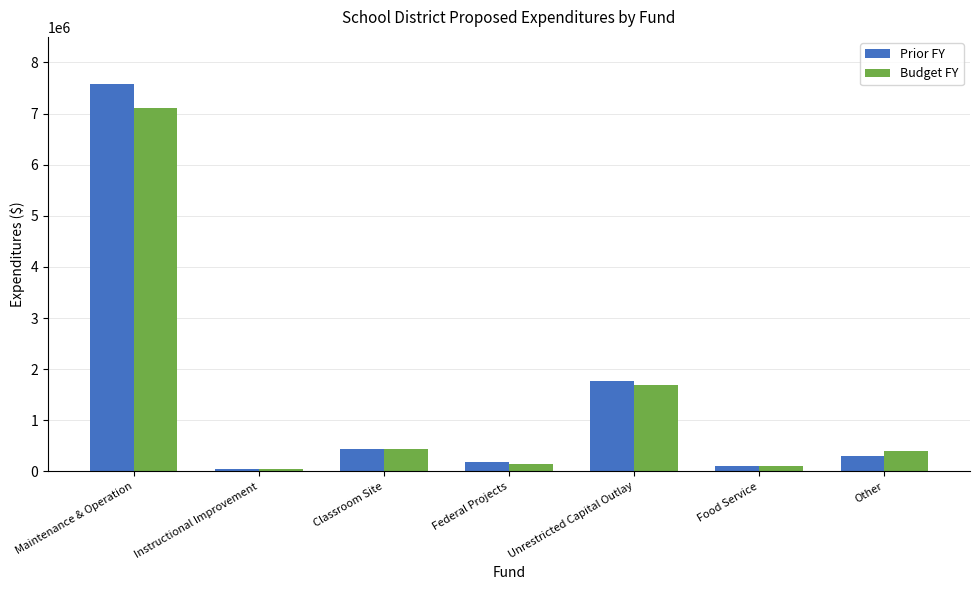

Which series has the widest spread of values?

Prior FY